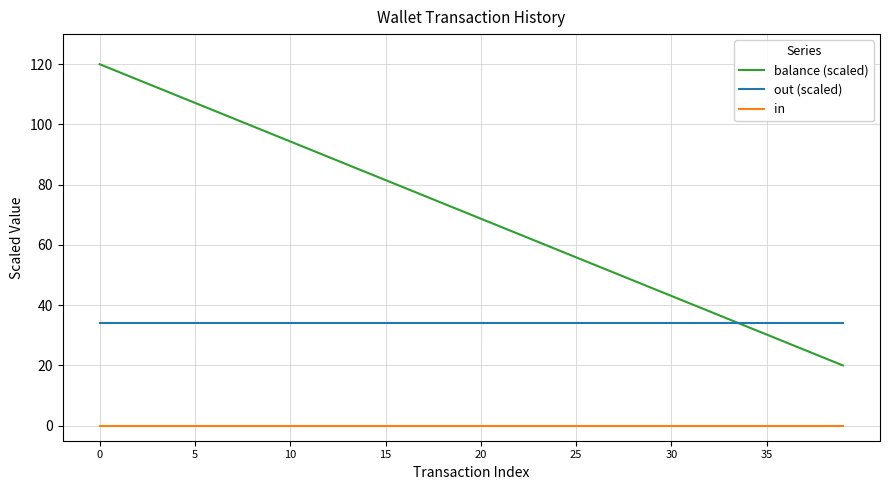

Which series has the largest range (max minus min)?

balance (scaled)